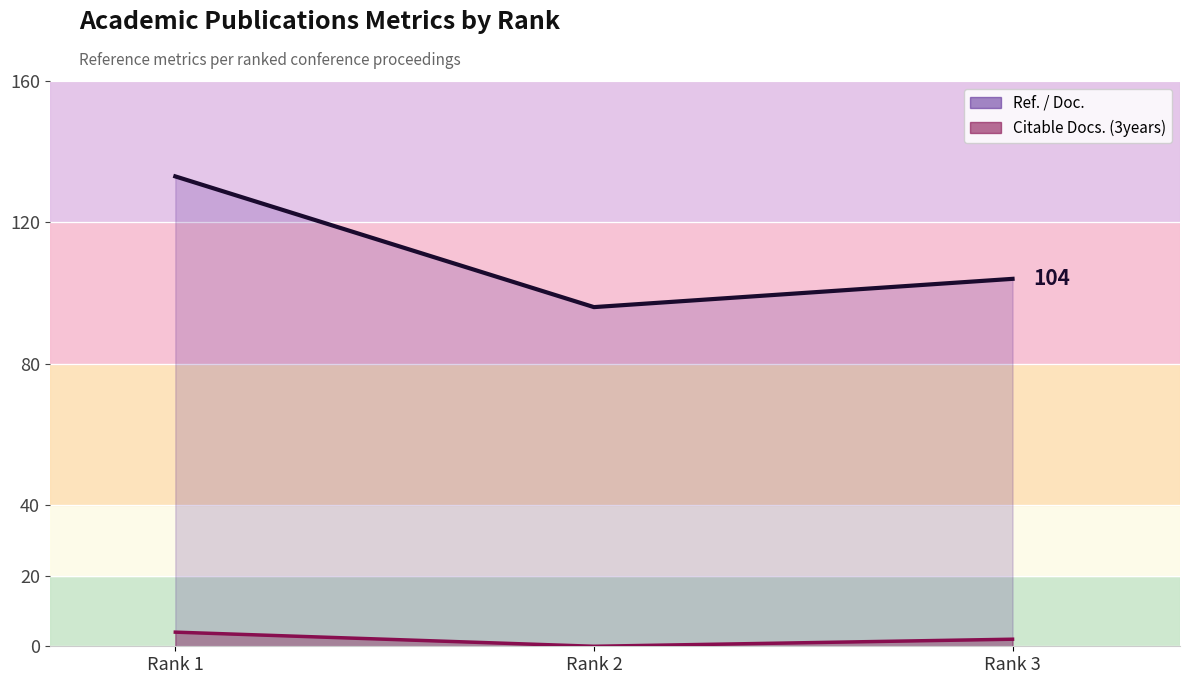

Which category has the highest value in the Citable Docs. Line series?

Rank 1